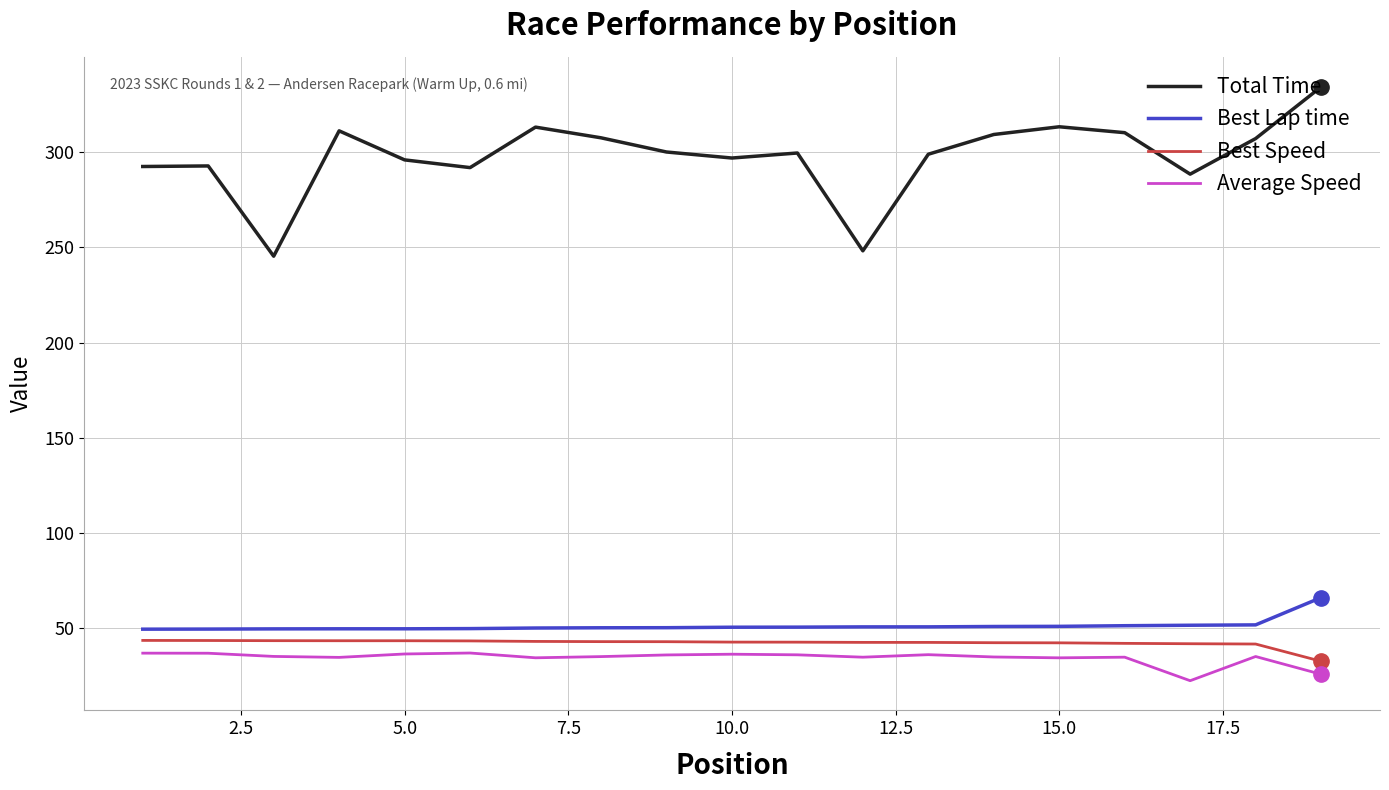

What is the smallest value displayed?

22.5